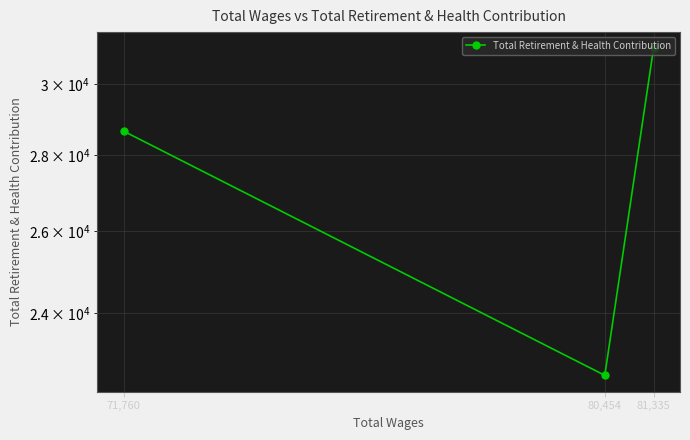

What is the difference between the maximum and second lowest values?

2408